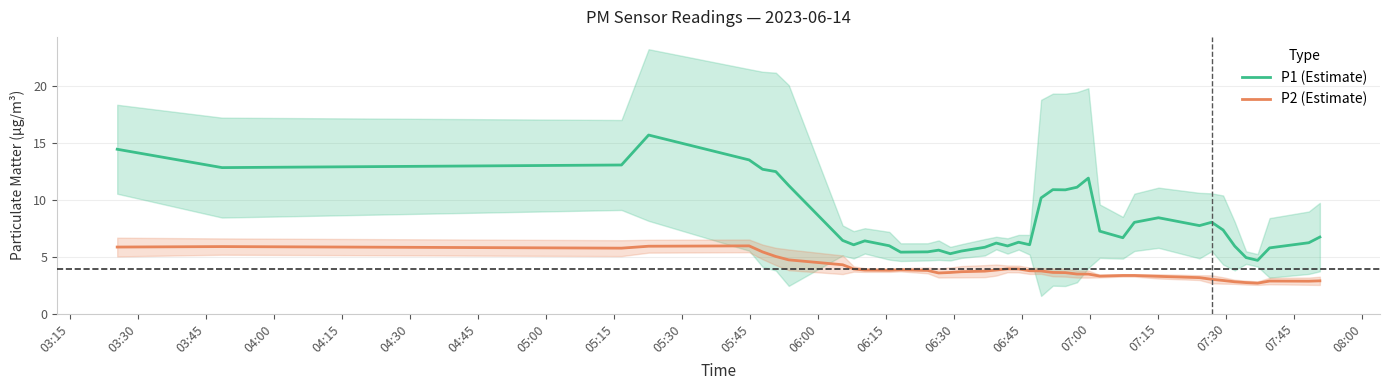

What is the maximum value for P2 (Estimate)?

5.9